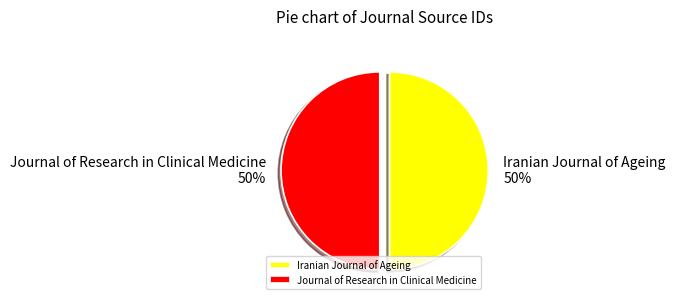

Is it true that Journal of Research in Clinical Medicine is 62% of the pie?

False